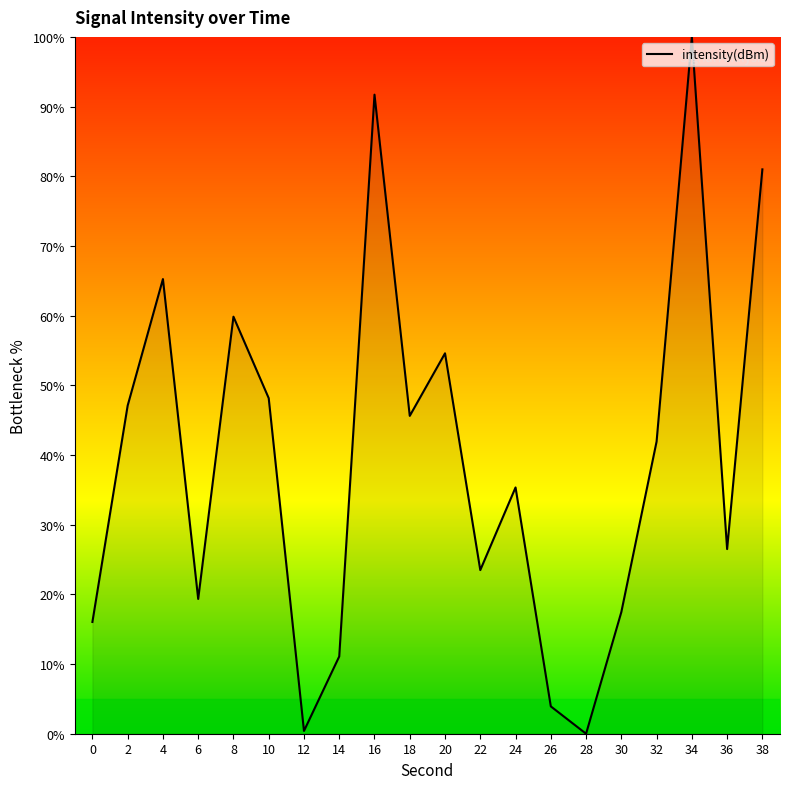

What is the difference between the second highest and second lowest values?

91.3